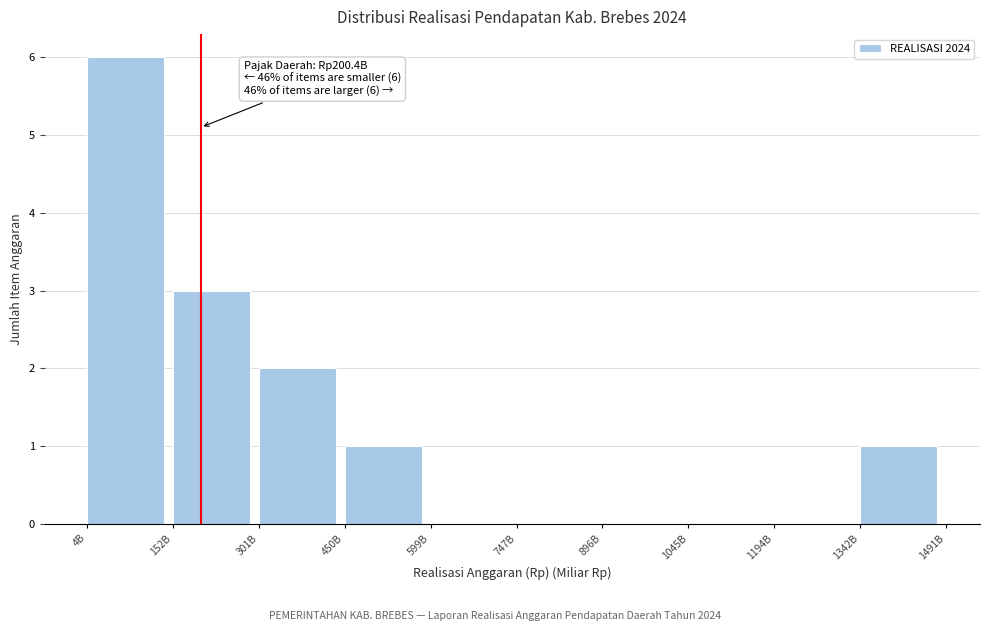

Reading left to right, list all the values displayed in this chart.

4B=6	152B=3	301B=2	450B=1	599B=0	747B=0	896B=0	1045B=0	1194B=0	1342B=1